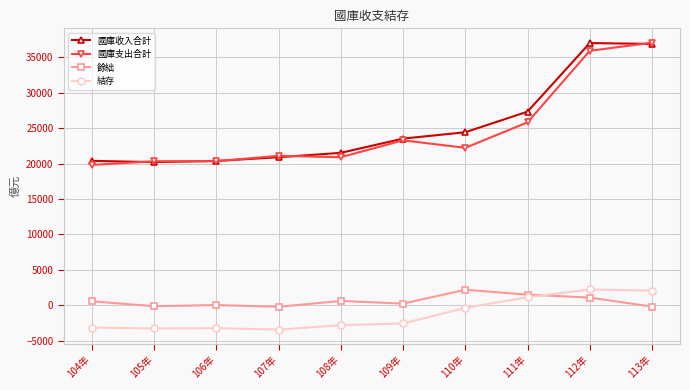

Is the value of 結存 at 110年 greater than the value of 國庫收入合計 at 106年?

No